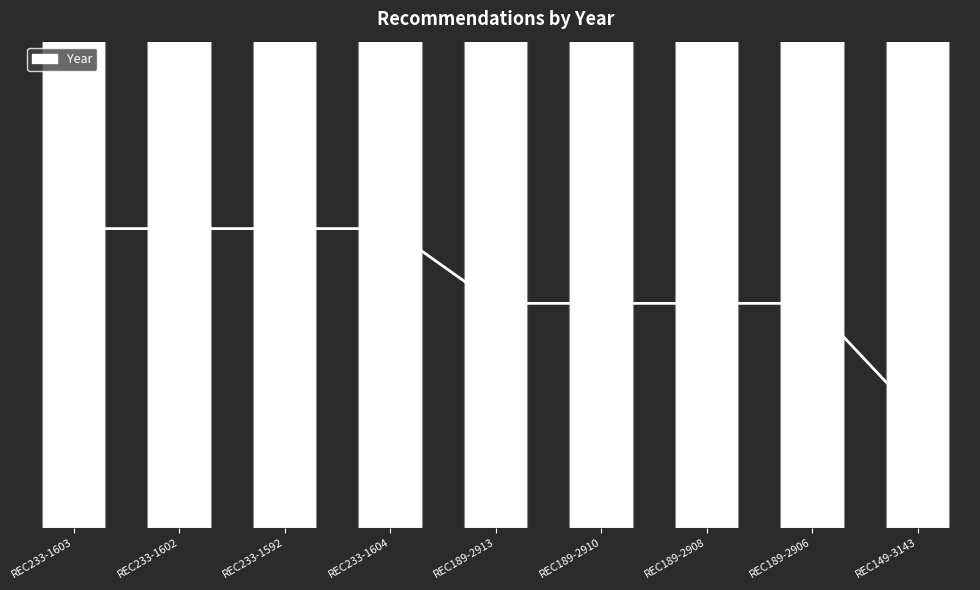

Count the number of data series in this chart.

1